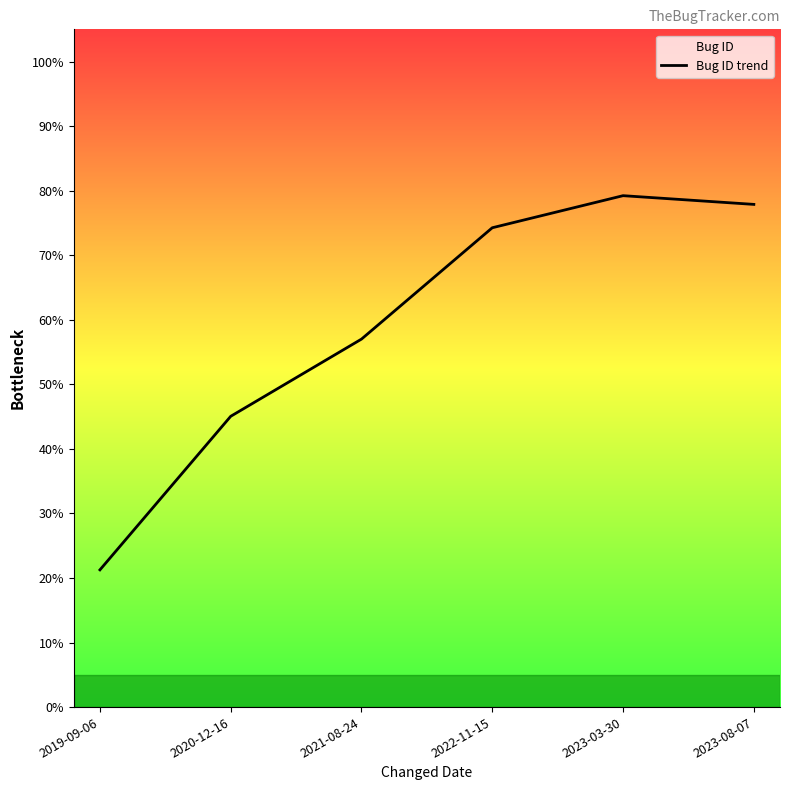

What is the difference between the second highest and second lowest values?

0.3